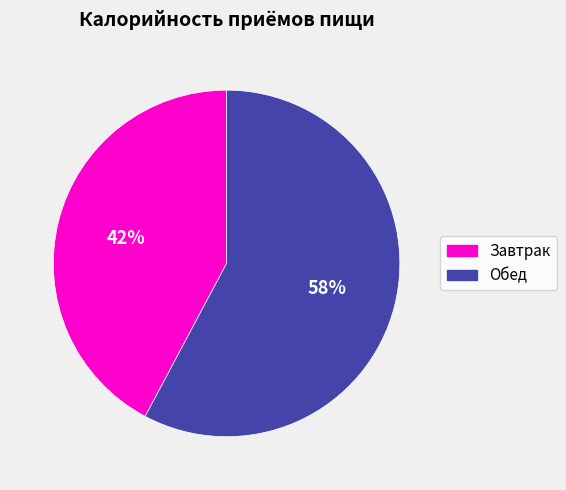

How many slices are in this pie chart?

2